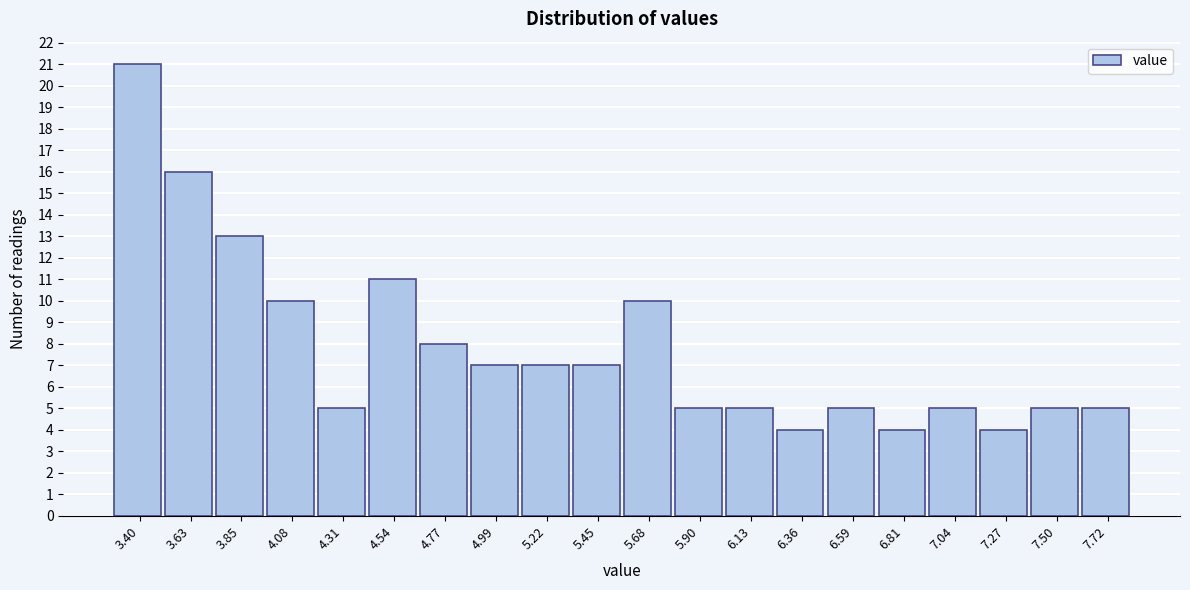

Reading left to right, what are all the values shown in this chart?

3.40=21	3.63=16	3.85=13	4.08=10	4.31=5	4.54=11	4.77=8	4.99=7	5.22=7	5.45=7	5.68=10	5.90=5	6.13=5	6.36=4	6.59=5	6.81=4	7.04=5	7.27=4	7.50=5	7.72=5